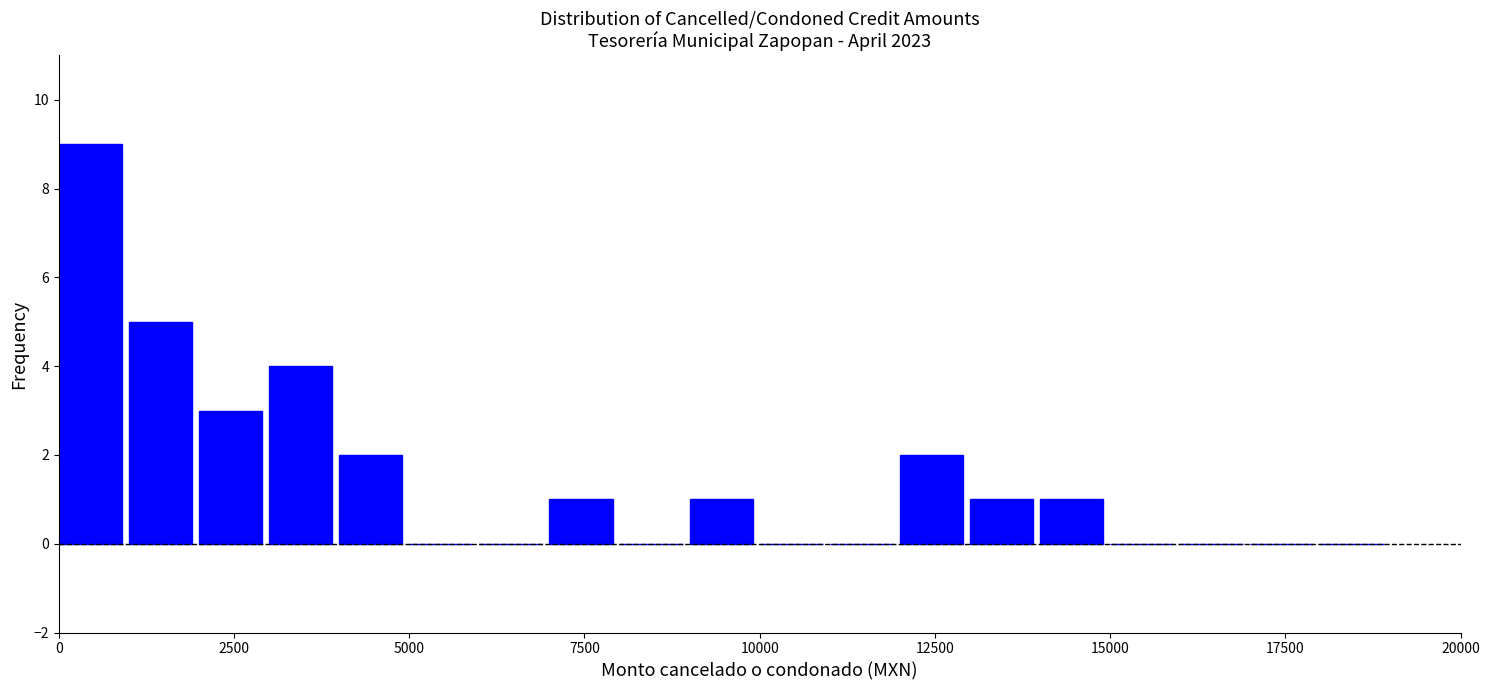

Read against the x-axis, roughly where is the centre of the tallest bar?

500